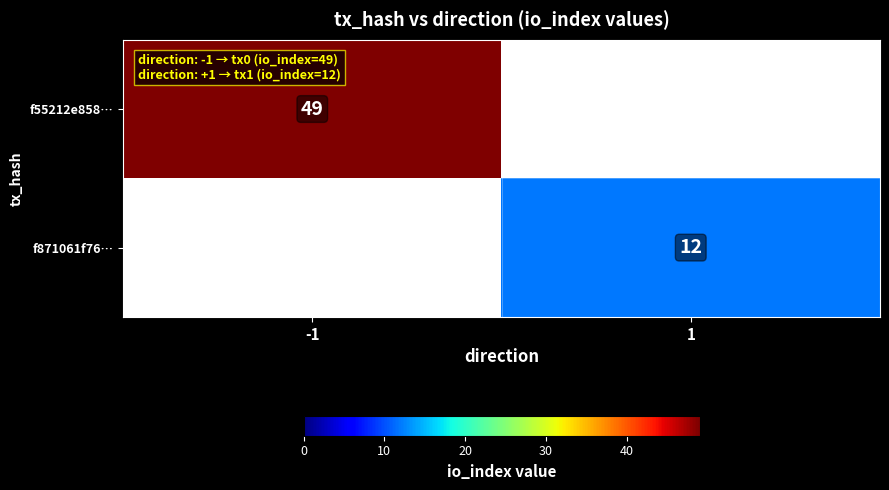

At how many categories does at least one series exceed 35?

1